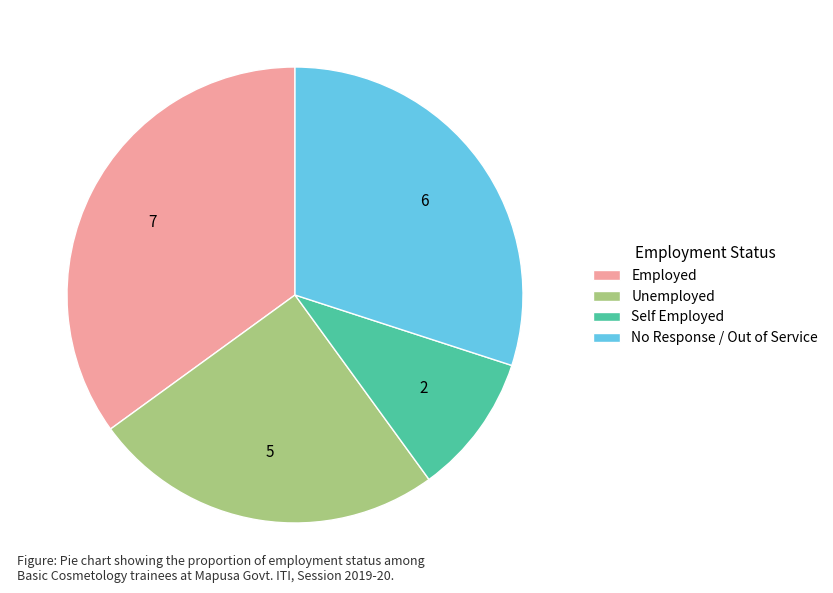

Is Self Employed the majority of the pie?

No